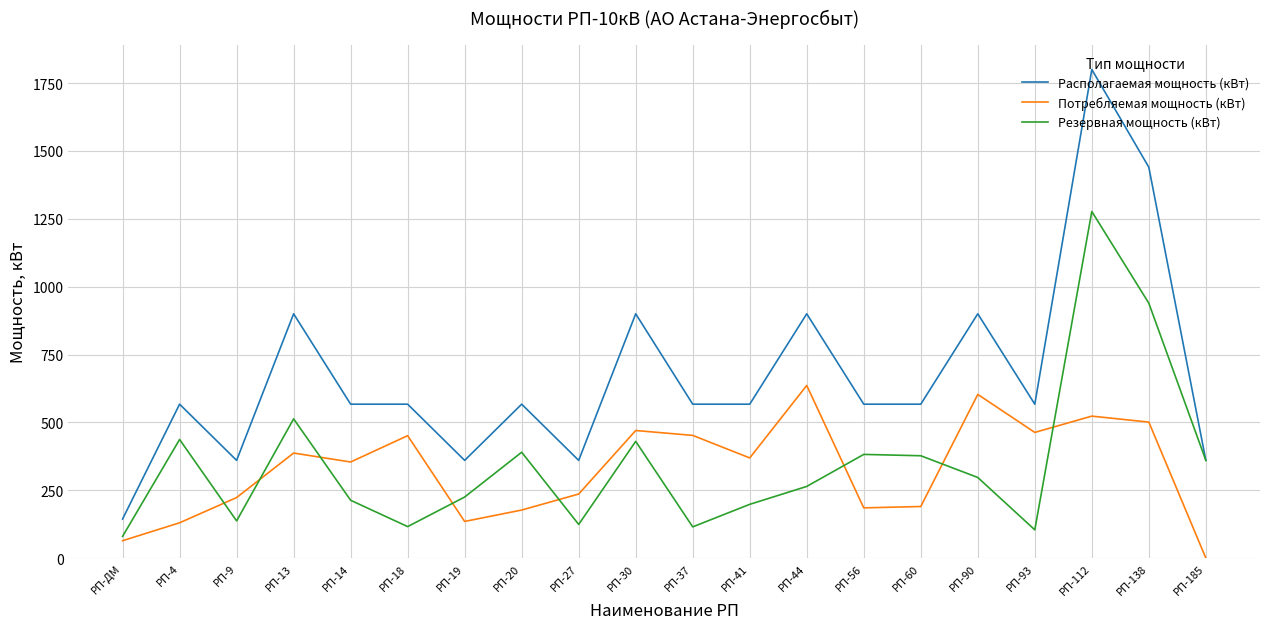

Where do Потребляемая мощность (кВт) and Резервная мощность (кВт) first cross each other?

РП-4 and РП-9